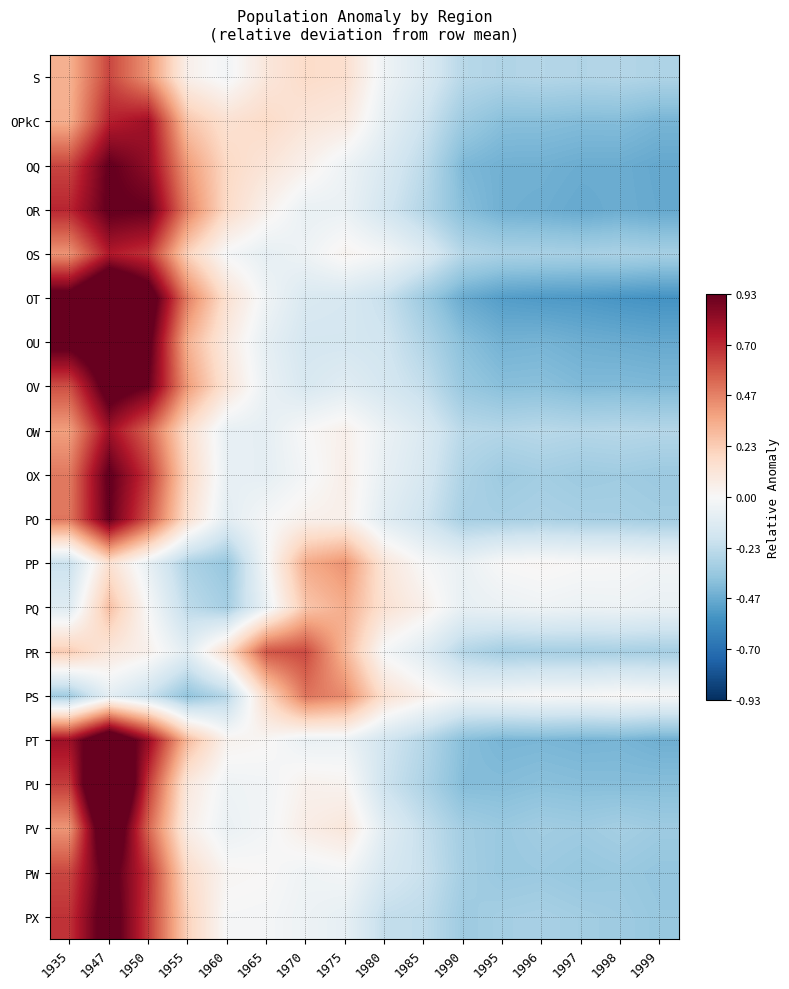

What is the spread (max minus min) of values at 1975?

0.6